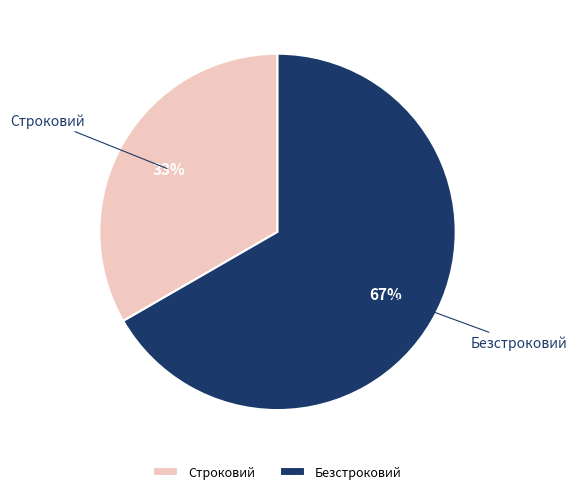

To the nearest percent, what is the average slice percentage?

50%